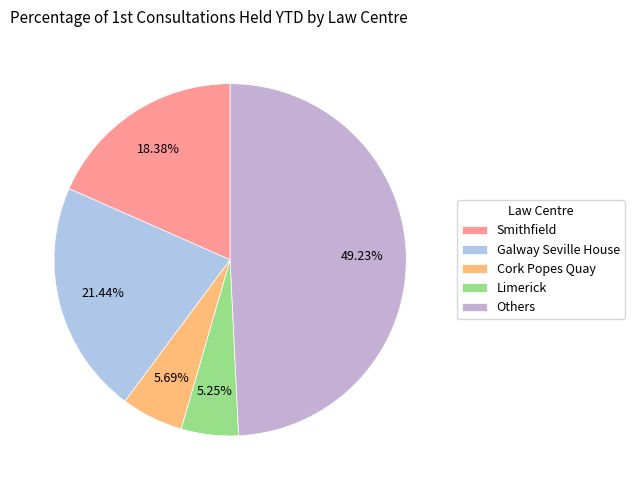

Count the number of slices in the pie.

5